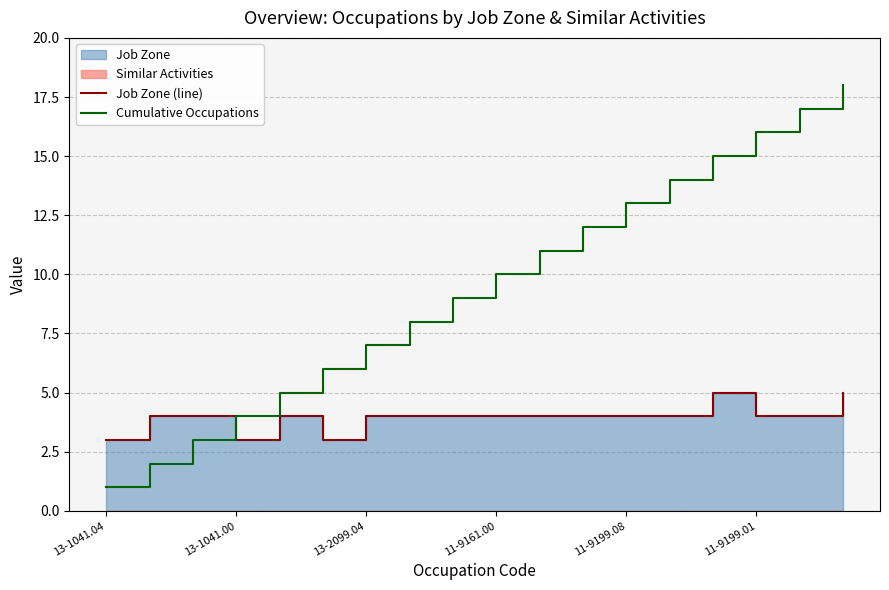

Is it true that Cumulative Occupations equals 17 at 11-9161.00?

False